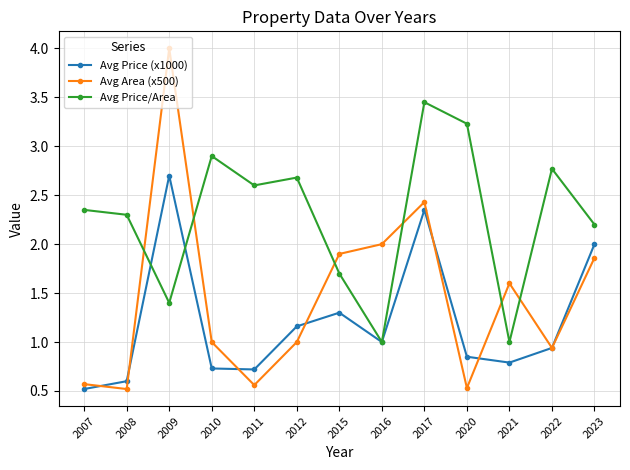

The value of Avg Area (x500) at 2023 is 0.5. True or false?

False